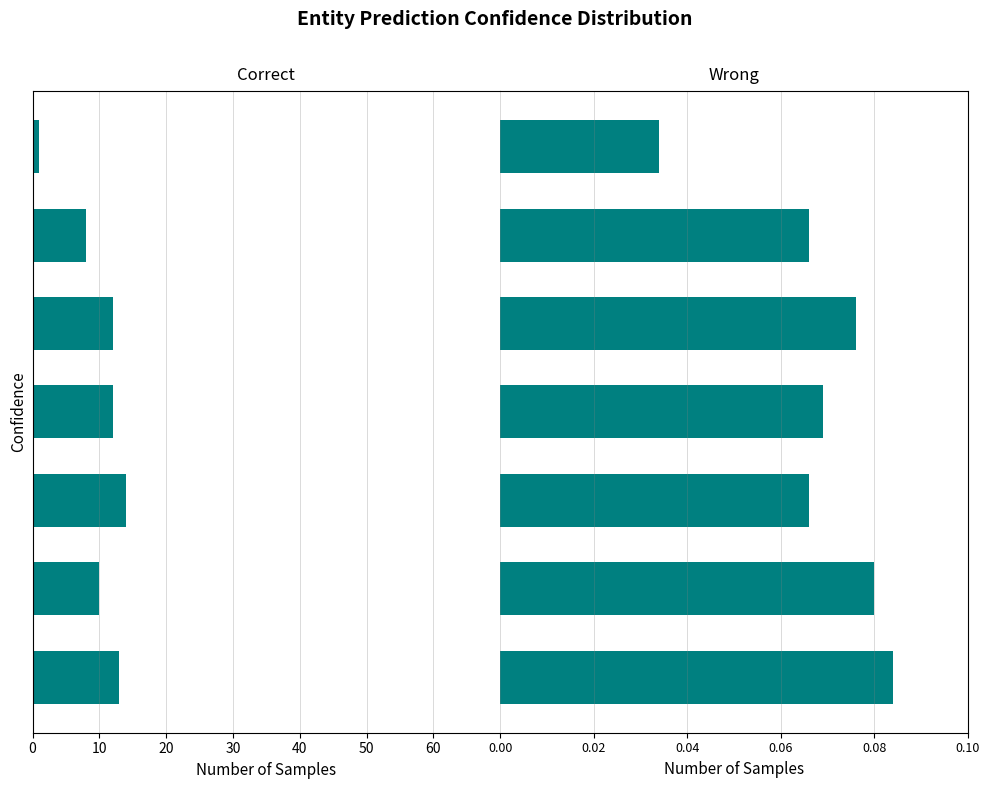

Is it true that 死亡者数 equals 42 at 平成31年?

False